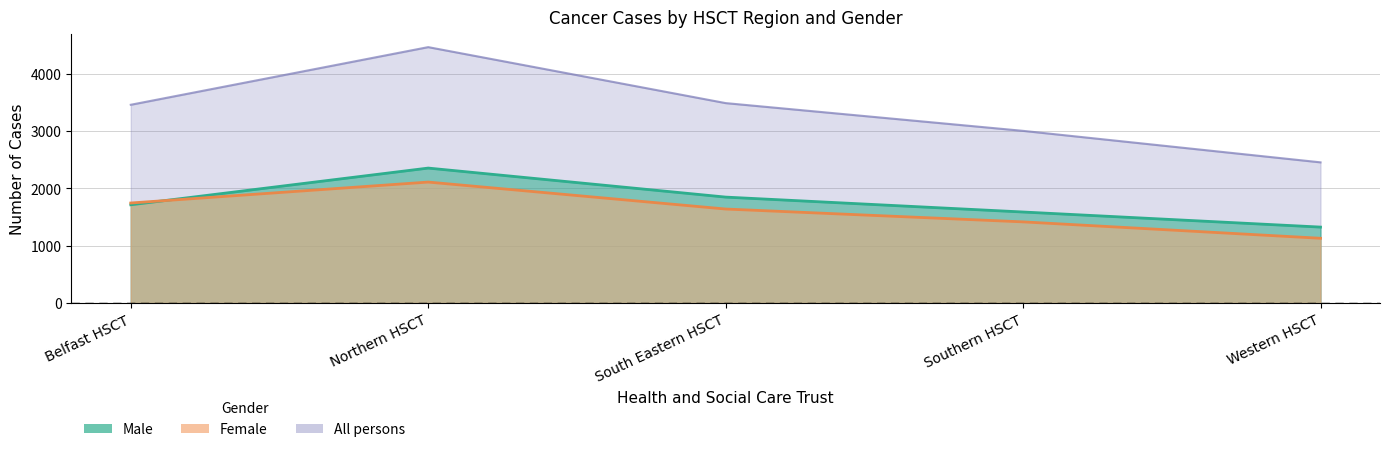

What is the sum of all All persons values?

16860